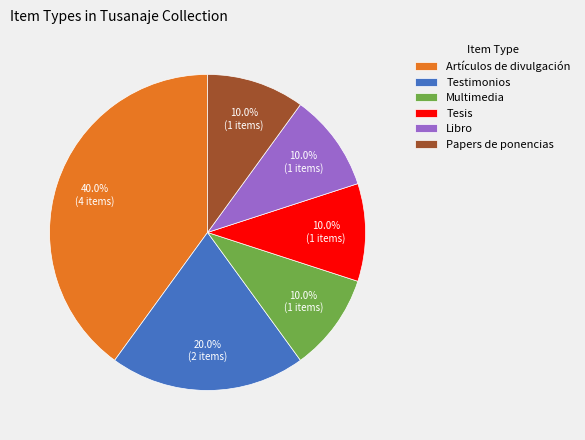

Approximately how many times larger is the value at Libro compared to Papers de ponencias?

1.0